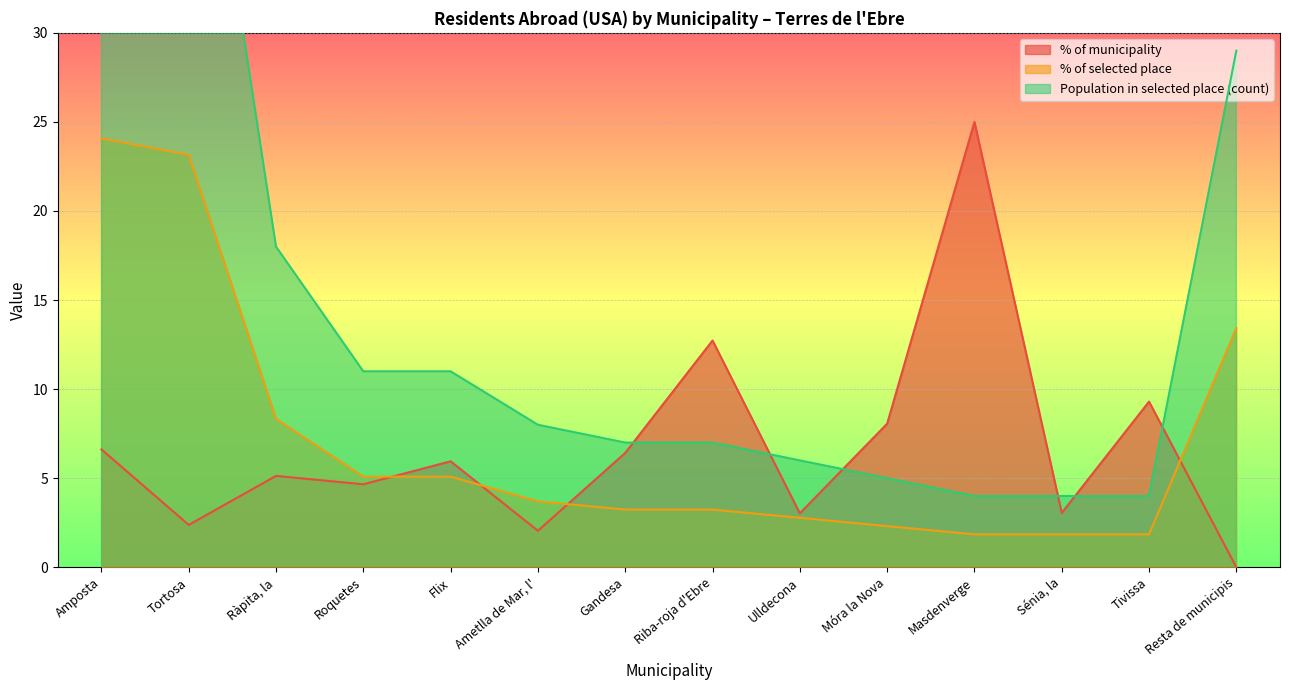

What is the spread (max minus min) of values at Amposta?

45.4